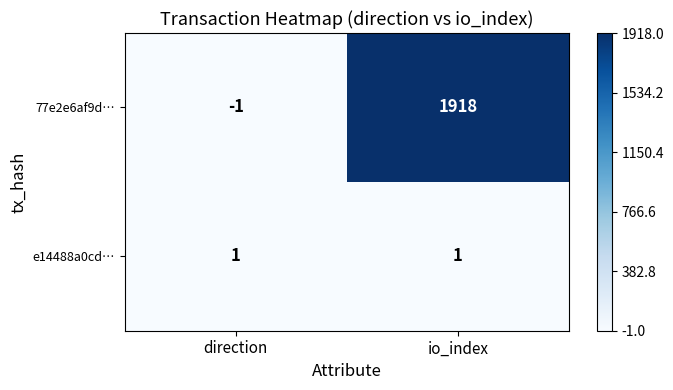

At which category is the sum across all series the highest?

io_index